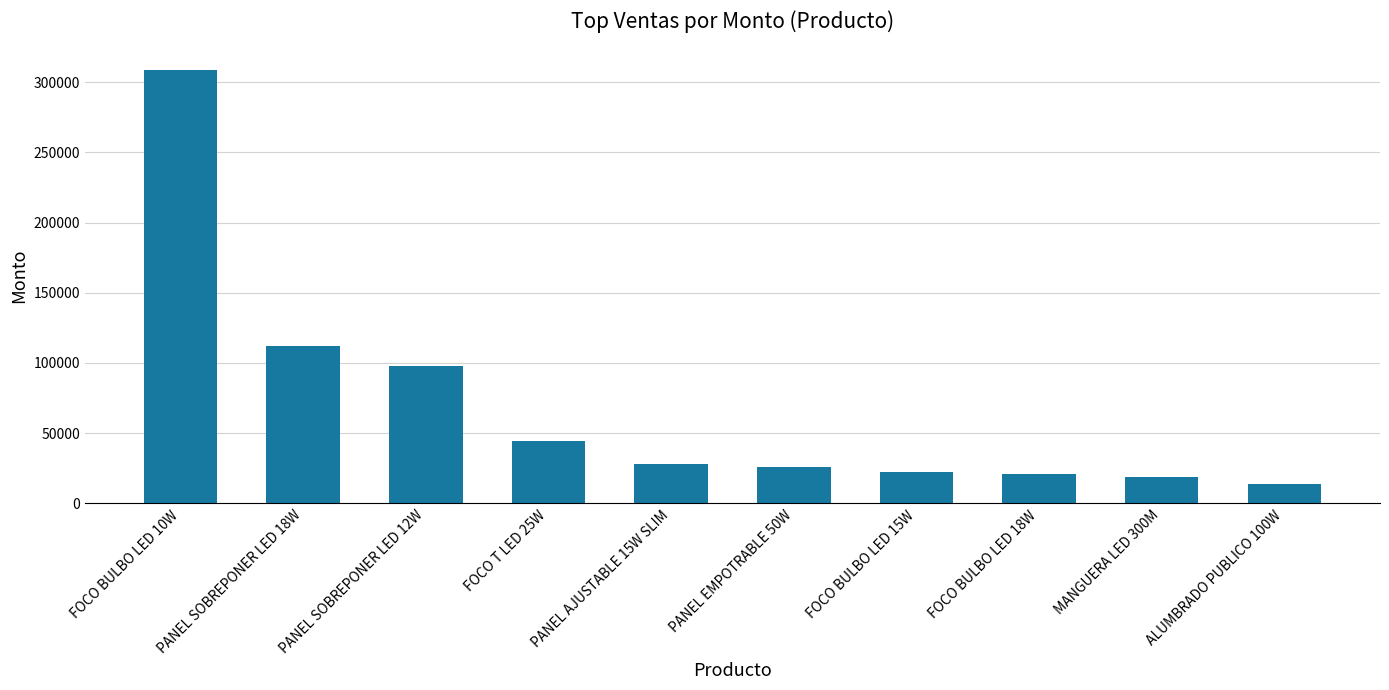

What is the minimum value shown in the chart?

13632